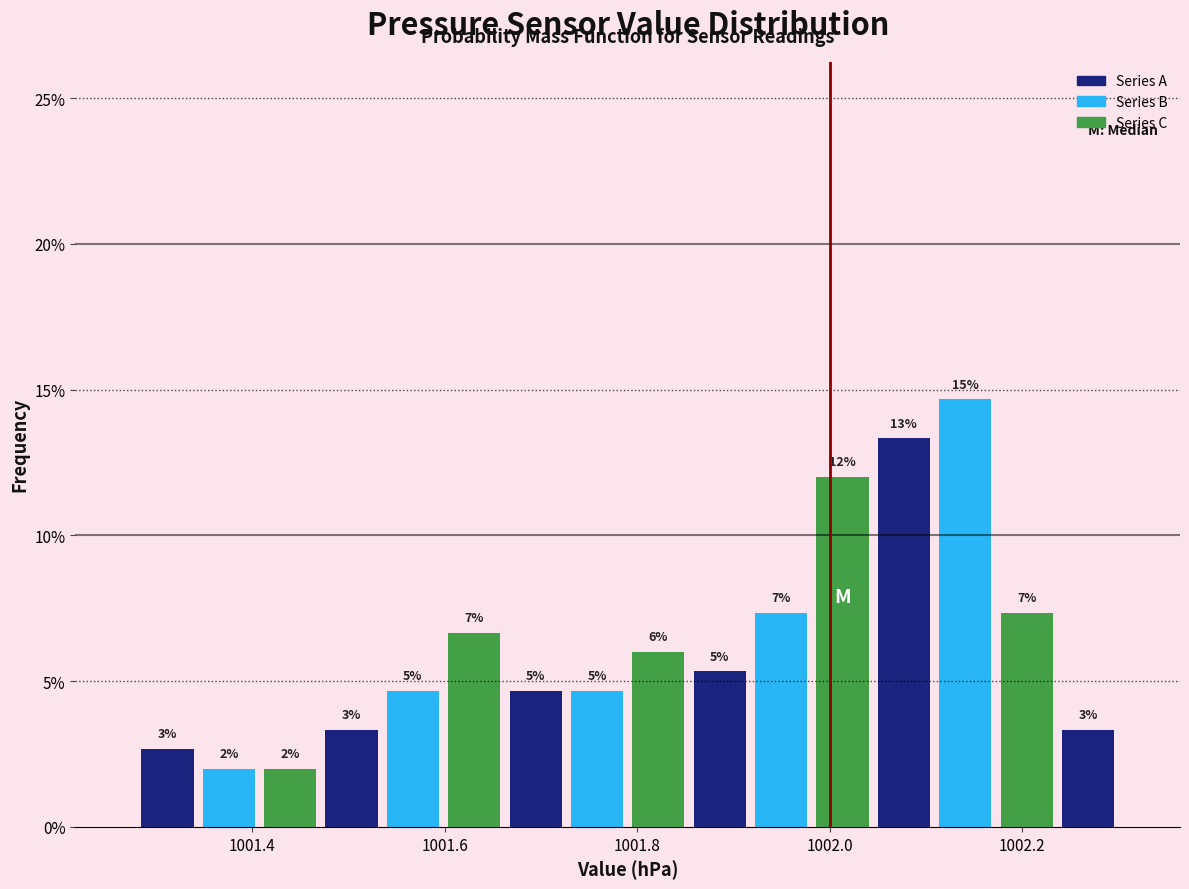

Around what value on the x-axis is the tallest bar? Give the approximate position of its centre, as read against the axis.

1002.14